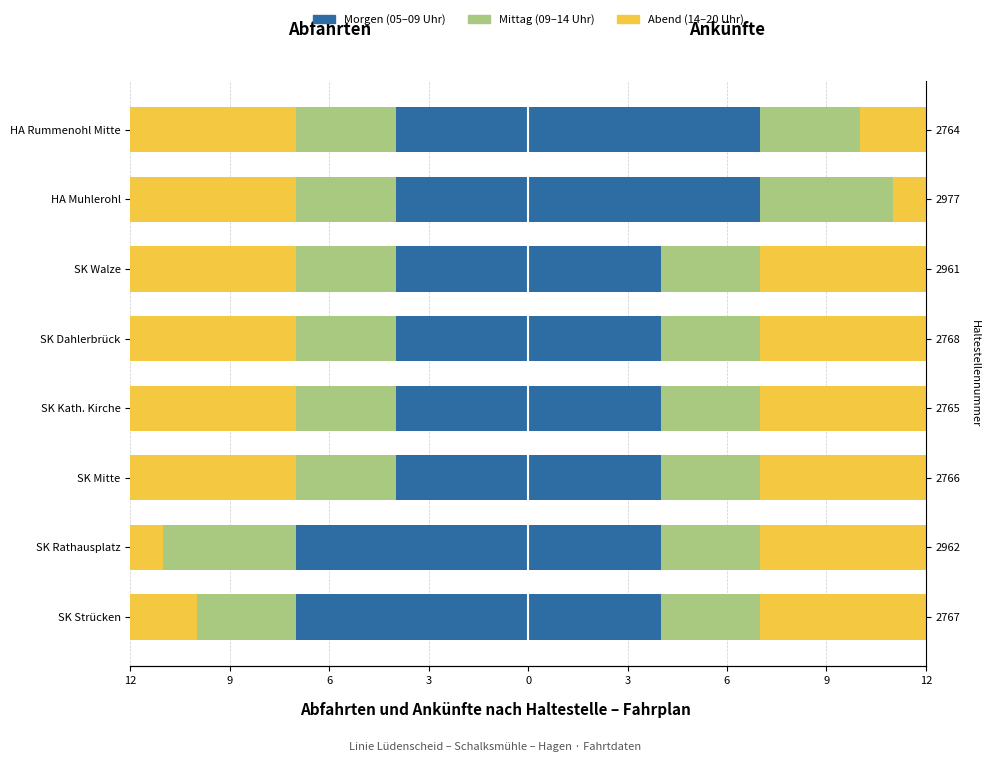

What is the difference between the maximum and minimum values in the Mittag (09–14 Uhr) series?

1